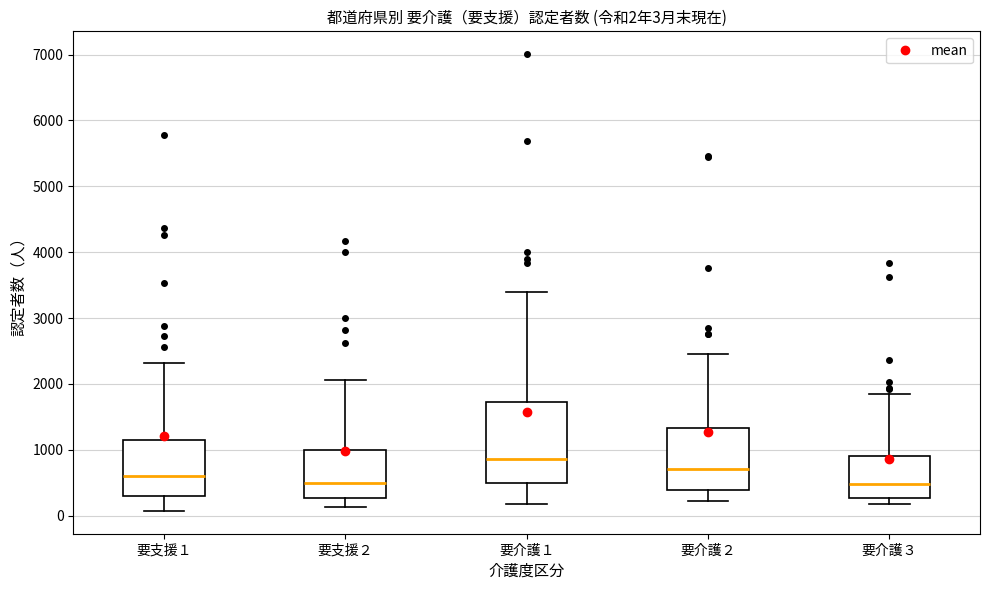

Which box is the tallest, from its lower edge to its upper edge?

要介護１